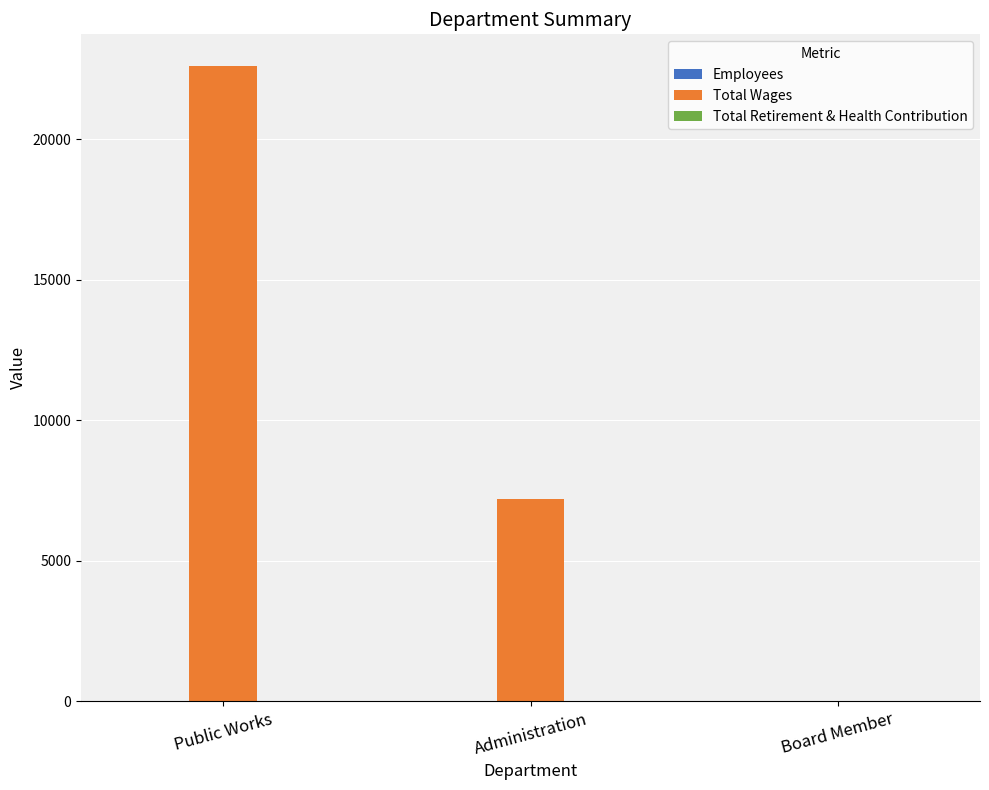

Where is Total Wages nearest to the value 11300?

Administration